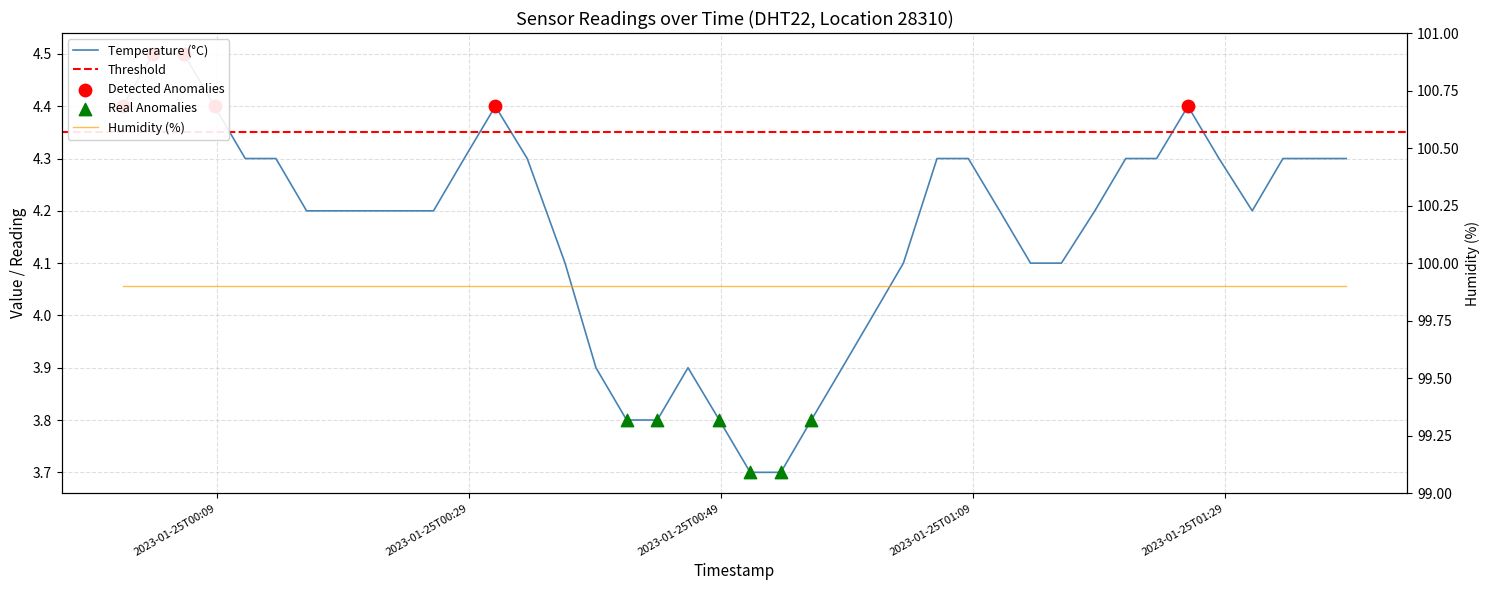

Approximately how many times larger is the value at 2023-01-25T00:01:33 compared to 2023-01-25T00:56:10?

1.2